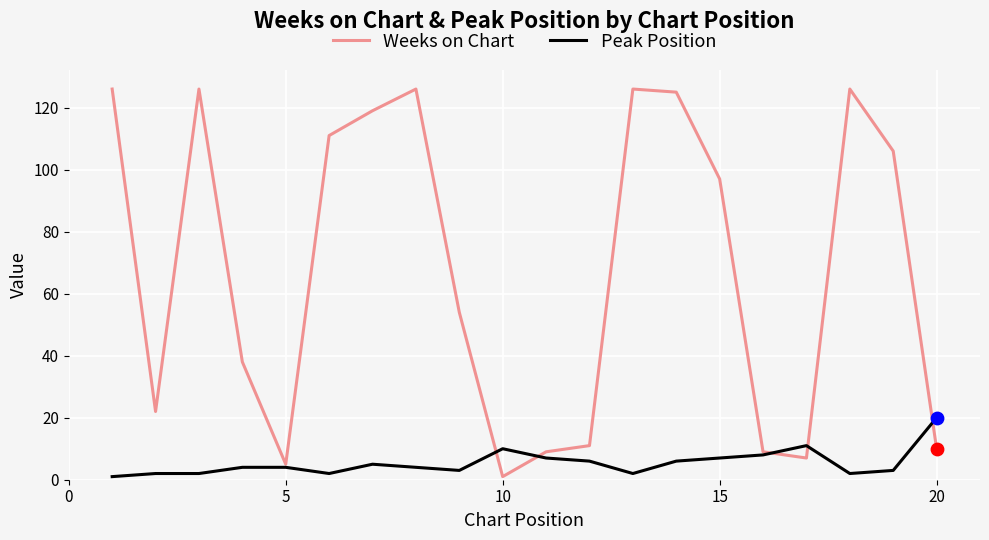

Which series has the largest total across all categories?

Weeks on Chart